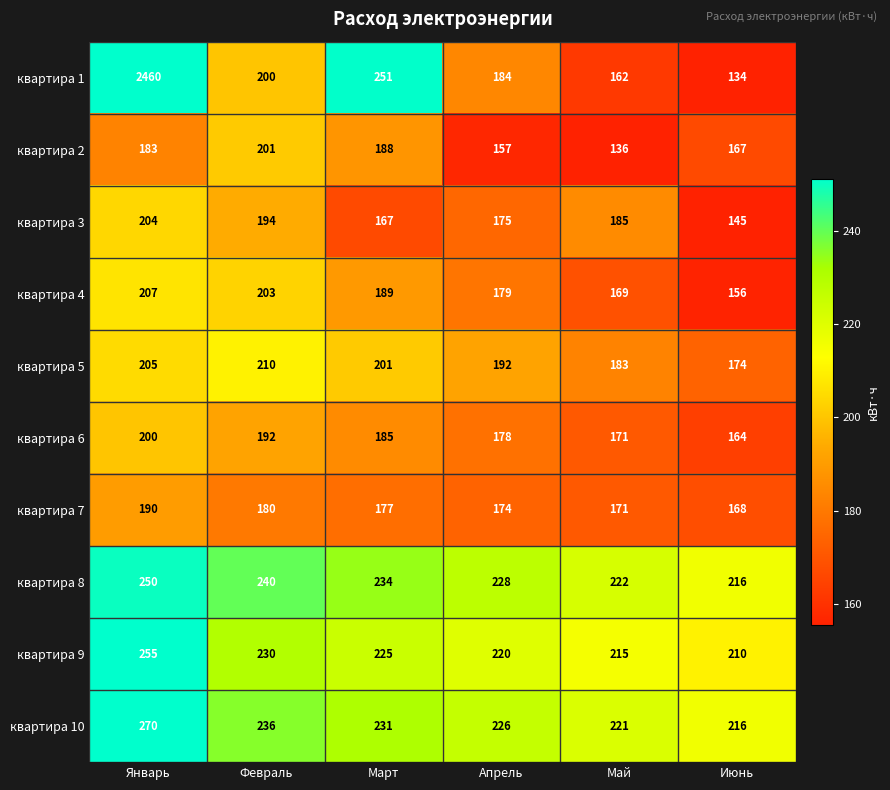

What is the difference between the квартира 8 values at Февраль and Март?

6